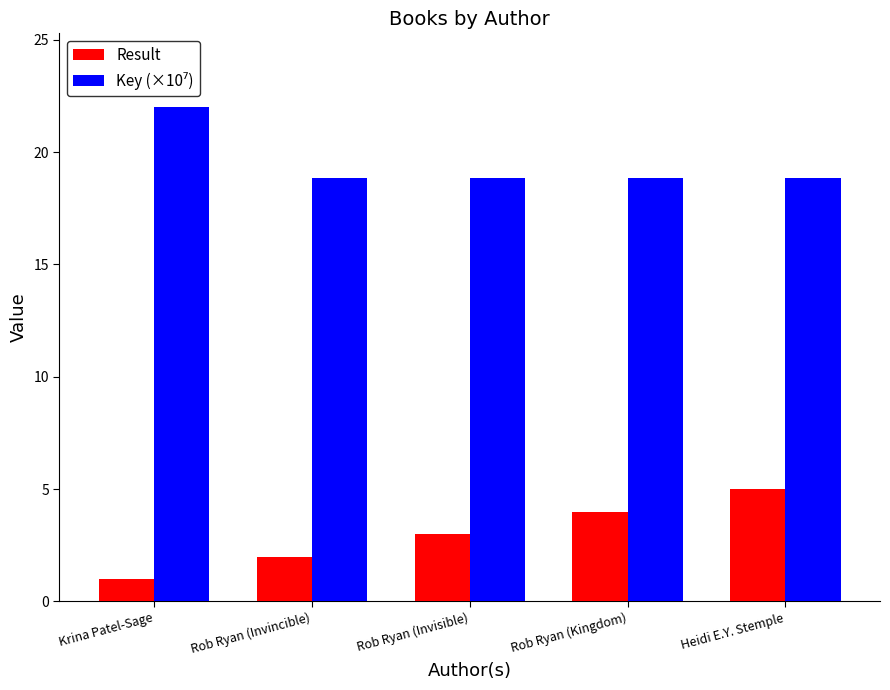

Which category has the lowest value in the Result series?

Krina Patel-Sage